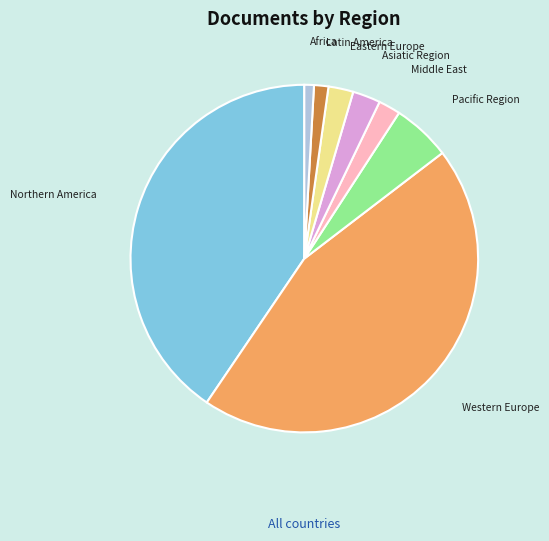

Is there a majority slice in this chart?

No